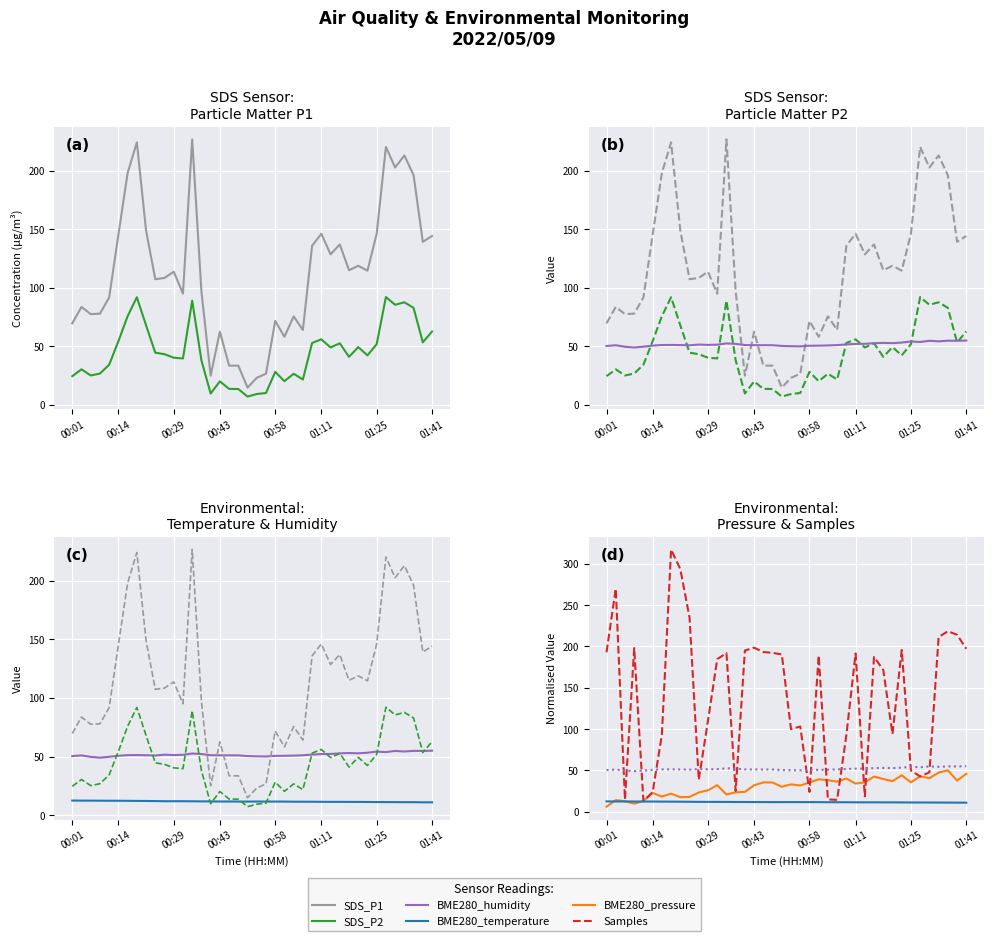

Read the SDS_P2 value at 29.

52.7